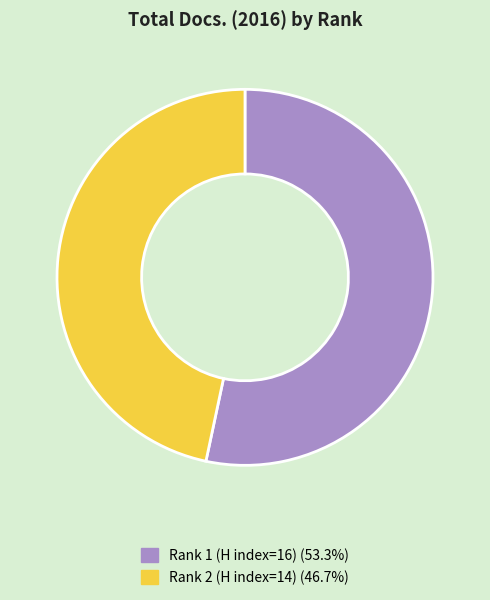

Is the sum of Rank 2 (H index=14) and Rank 1 (H index=16) greater than half?

Yes